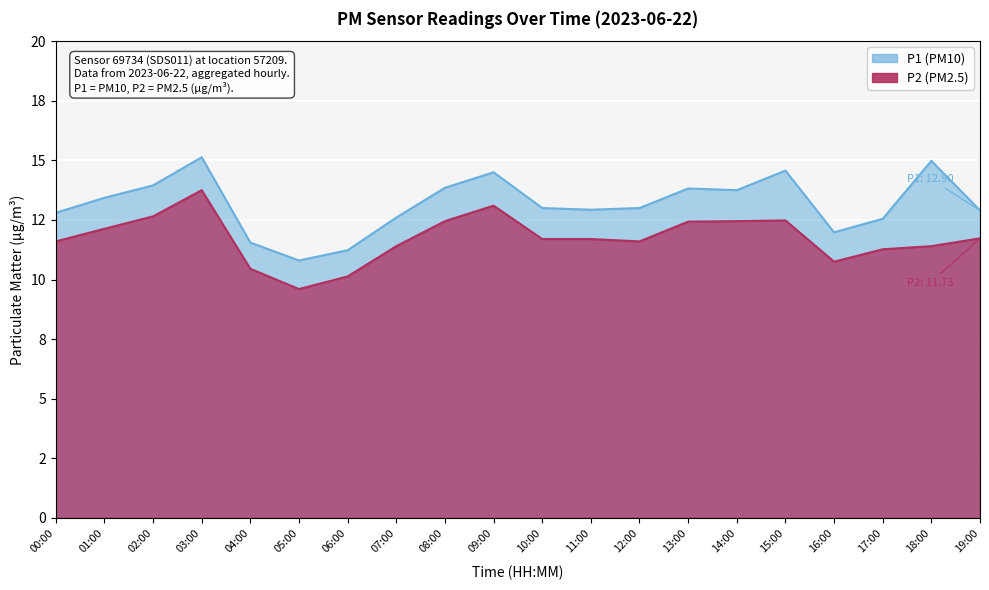

What is the label of the 1st point from the left?

00:00